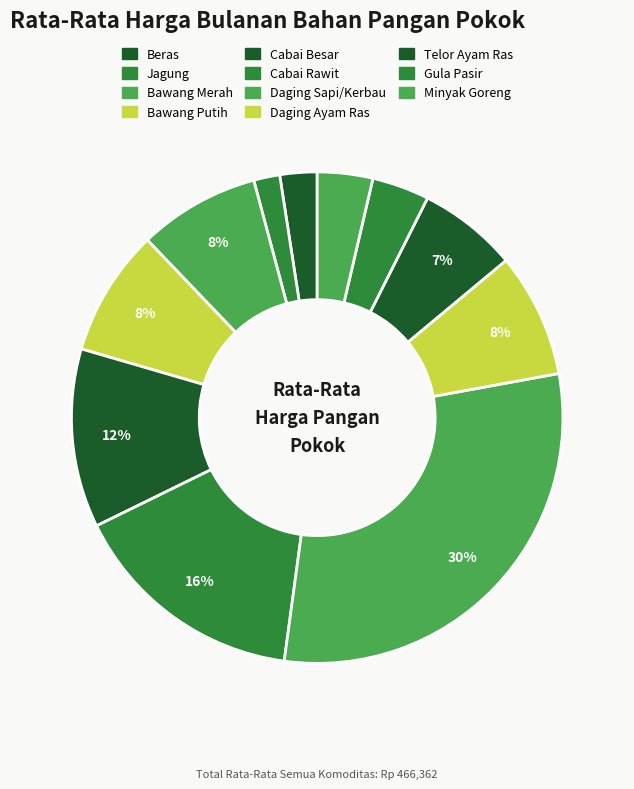

The Daging Ayam Ras slice represents 17% of the pie. True or false?

False